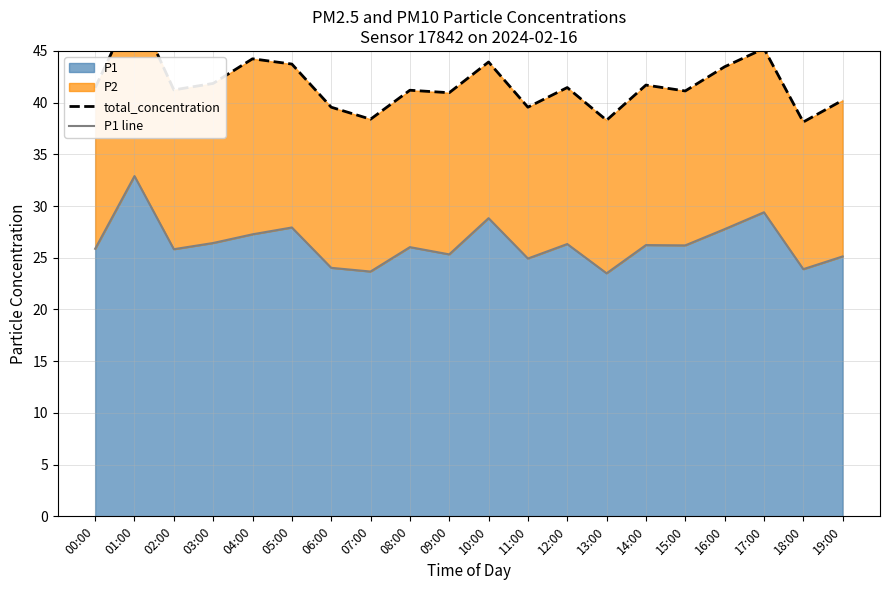

The value of P1 at 09:00 is 37.2. True or false?

False